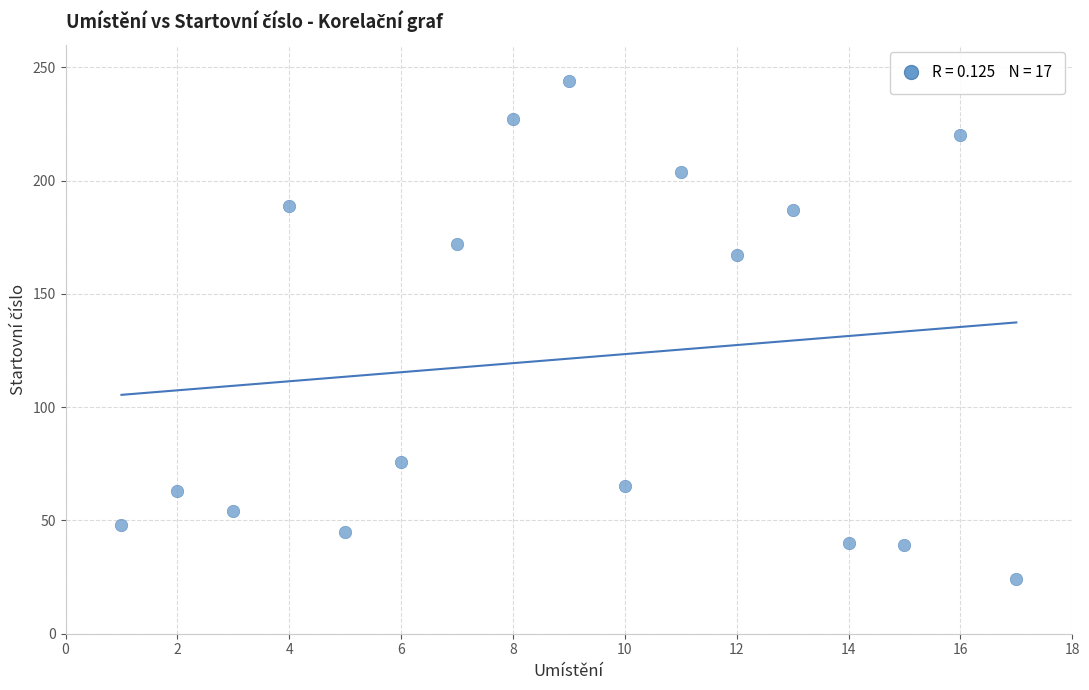

What is the range of Y values (max minus min)?

220